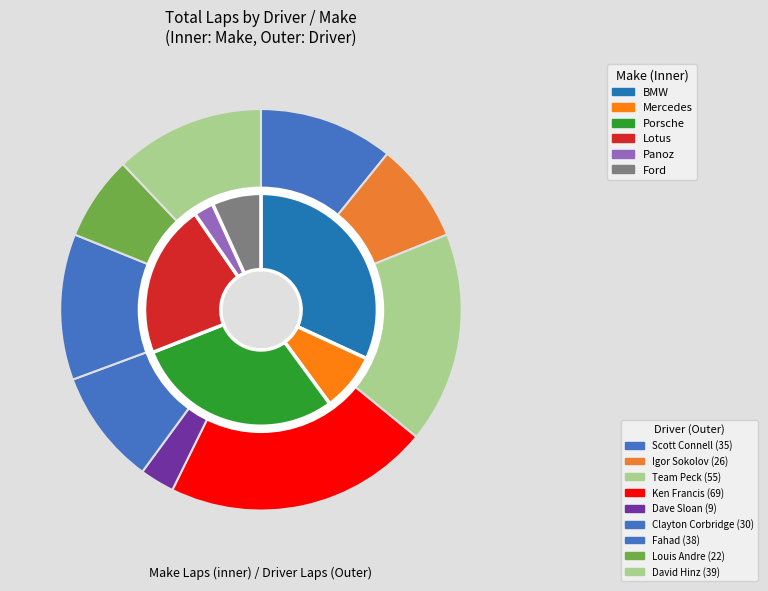

To the nearest percent, what is the difference between the largest and smallest slice percentages?

19%